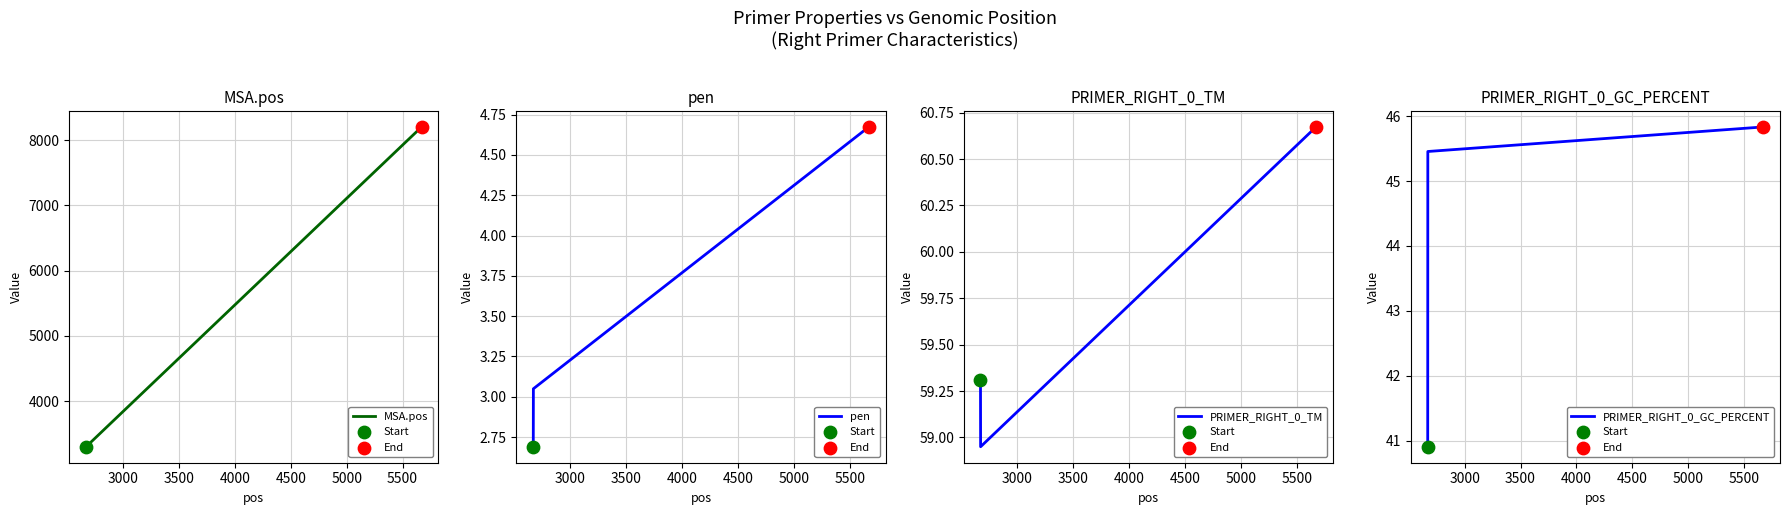

Which series reaches the maximum Y coordinate?

MSA.pos